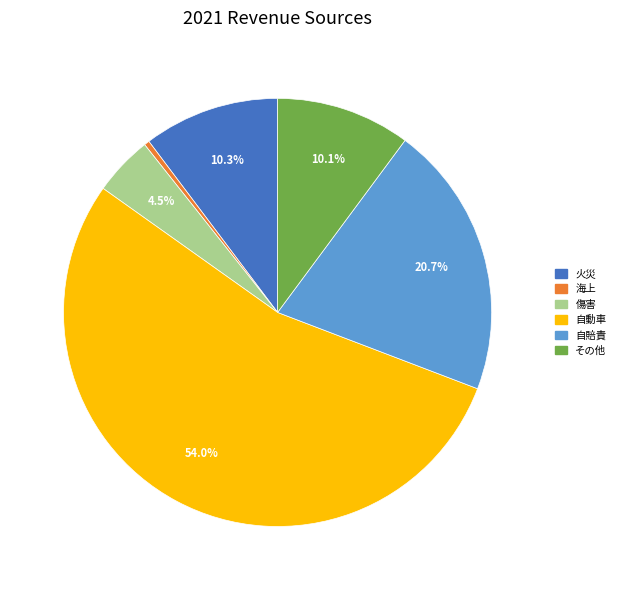

What percentage do 自賠責 and 傷害 together represent?

25.2%